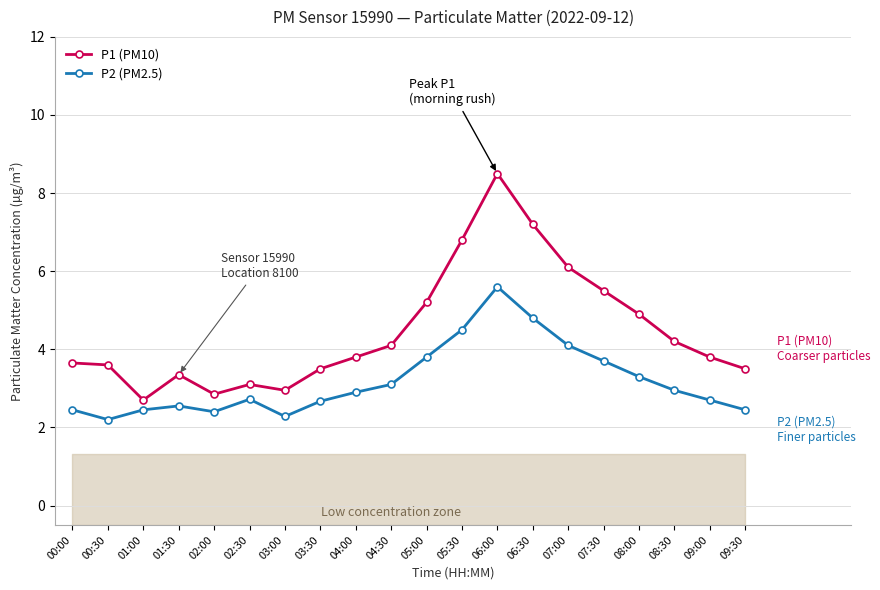

True or false: P2 (PM2.5) and P1 (PM10) cross at least once.

False